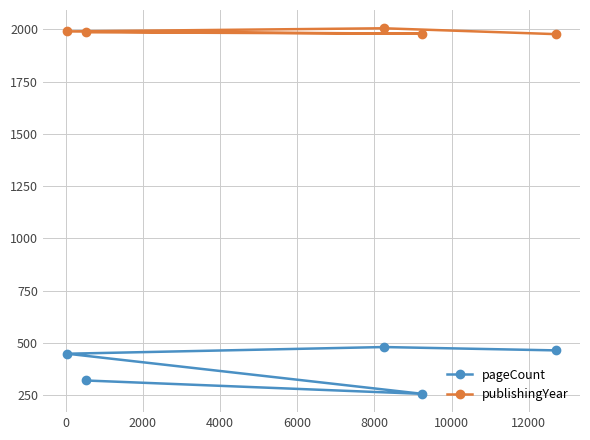

How many data points does each series have?

5